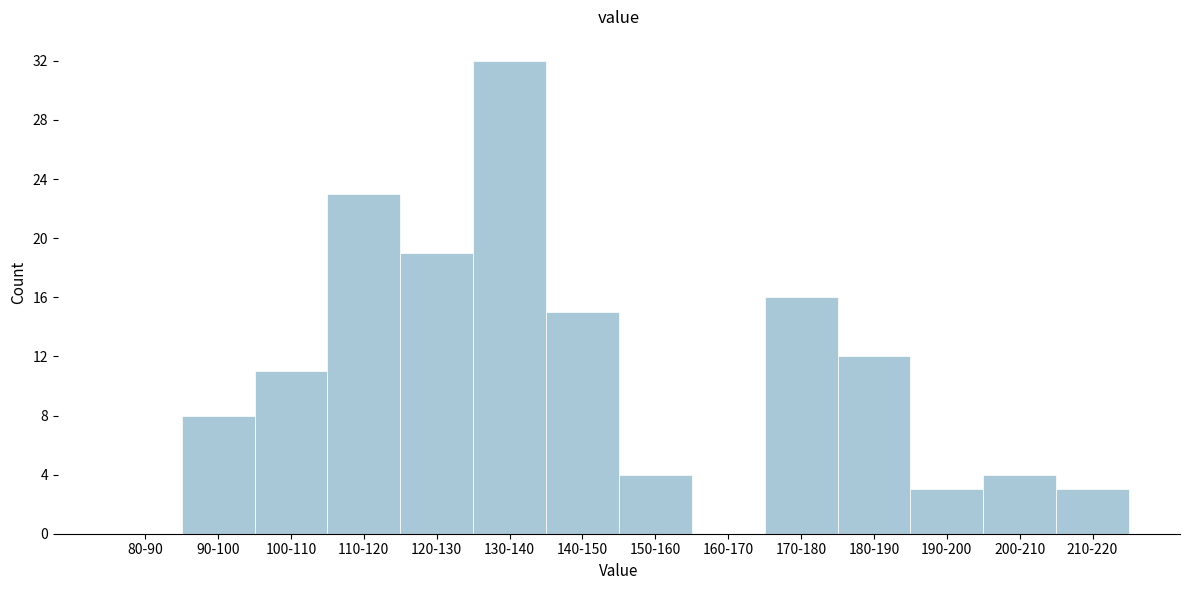

Reading left to right, list all the values displayed in this chart.

80-90=0	90-100=8	100-110=11	110-120=23	120-130=19	130-140=32	140-150=15	150-160=4	160-170=0	170-180=16	180-190=12	190-200=3	200-210=4	210-220=3